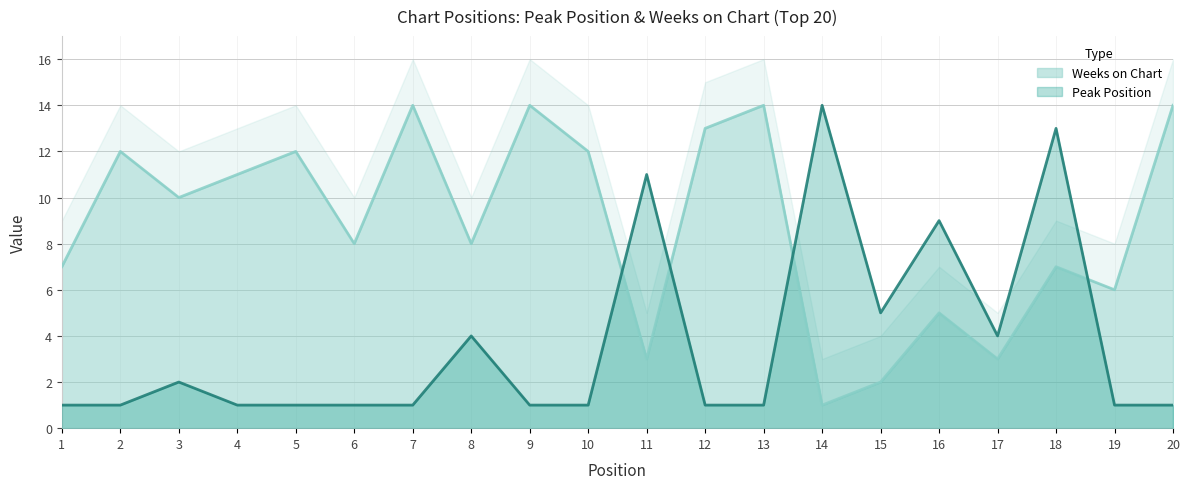

Which category has the highest value across all series?

14